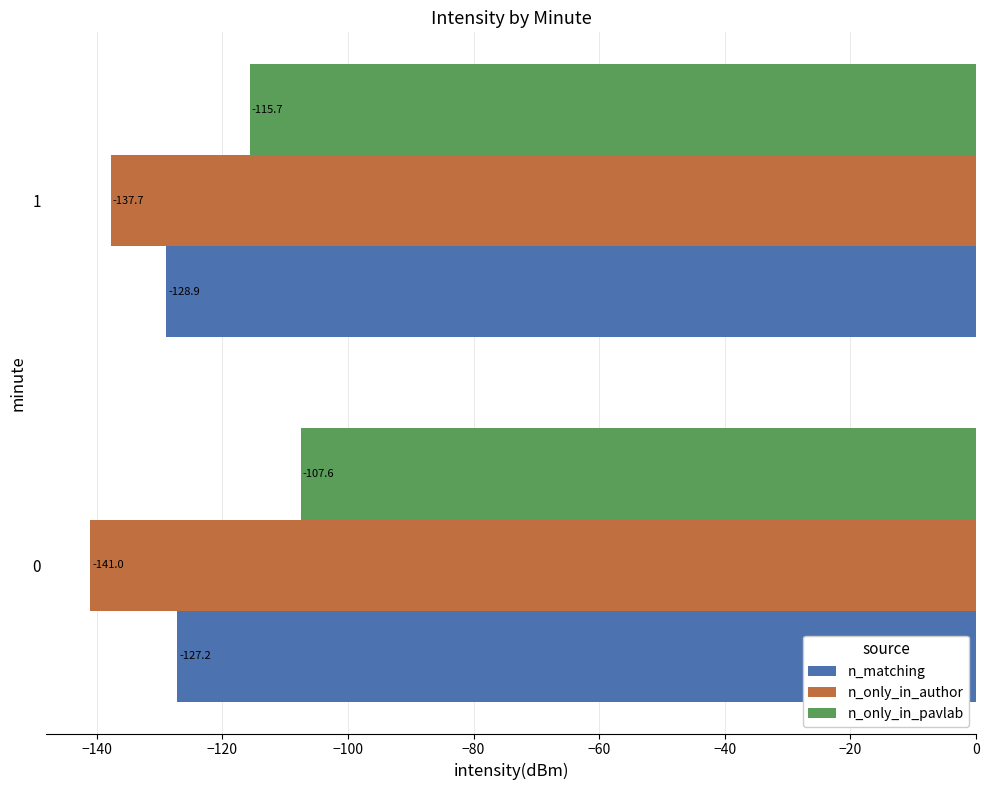

The n_matching series shows -184.3 at 1. True or false?

False